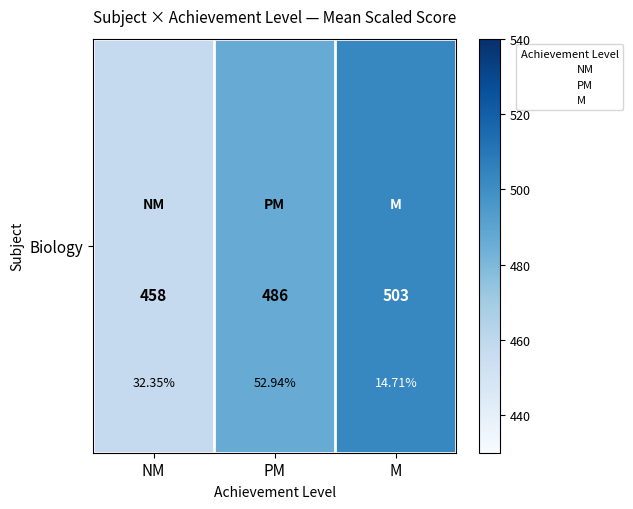

True or false: the data shows 486.2 at PM.

True